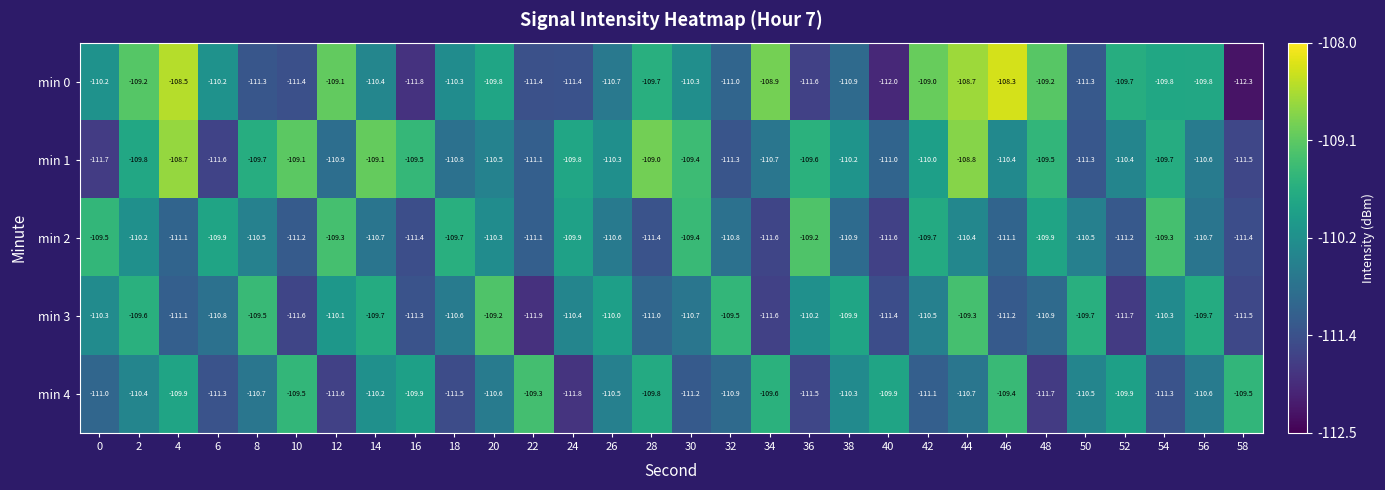

Which series has the largest range (max minus min)?

min 0